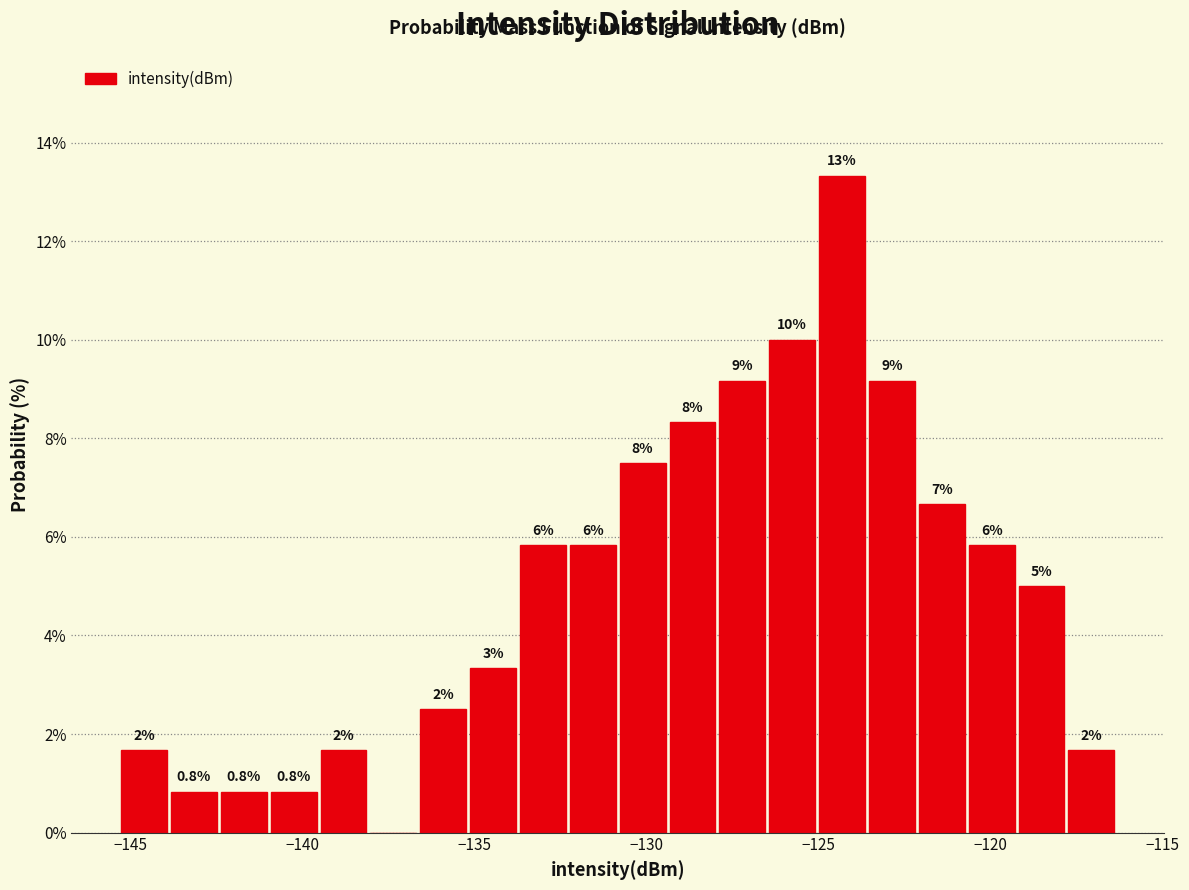

Read against the x-axis, roughly where is the centre of the tallest bar?

-124.5